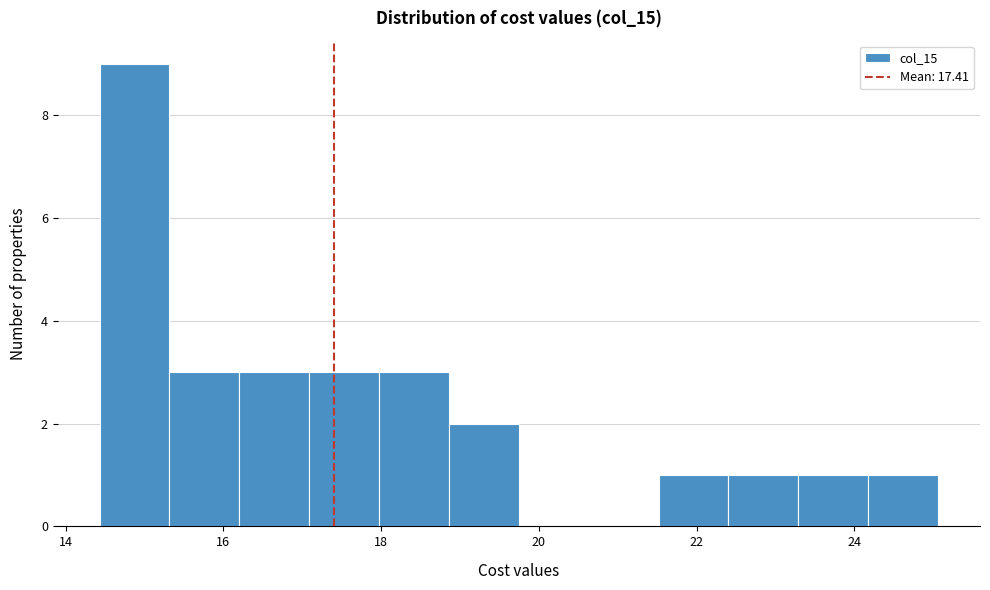

Reading left to right, transcribe this chart: for each bar, give the range it covers on the x-axis and its height. Neither the bar edges nor the heights are printed on the chart, so give them approximately, as read against the axes.

14.4 to 15.4: 9
15.4 to 16.2: 3
16.2 to 17.0: 3
17.0 to 18.0: 3
18.0 to 18.8: 3
18.8 to 19.8: 2
19.8 to 20.6: 0
20.6 to 21.6: 0
21.6 to 22.4: 1
22.4 to 23.2: 1
23.2 to 24.2: 1
24.2 to 25.0: 1